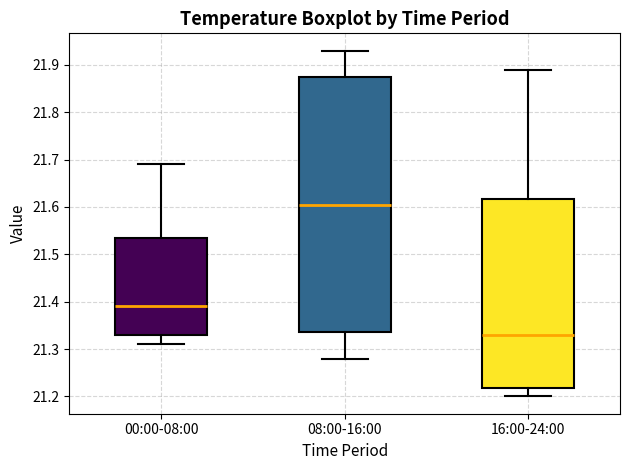

Which box is the tallest, from its lower edge to its upper edge?

08:00-16:00